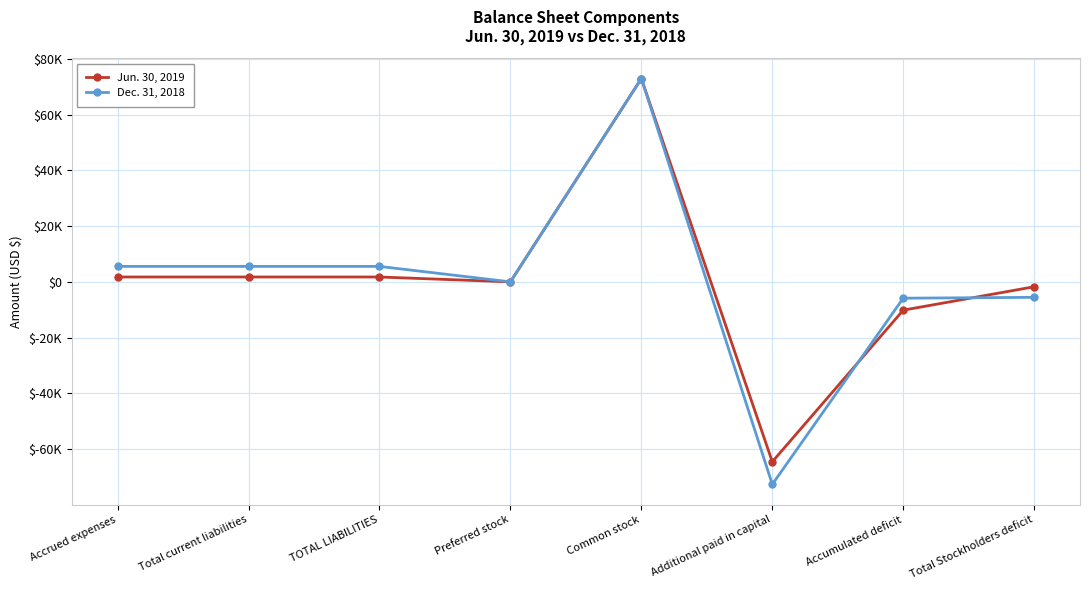

Is this an area chart (filled region under the line)?

No